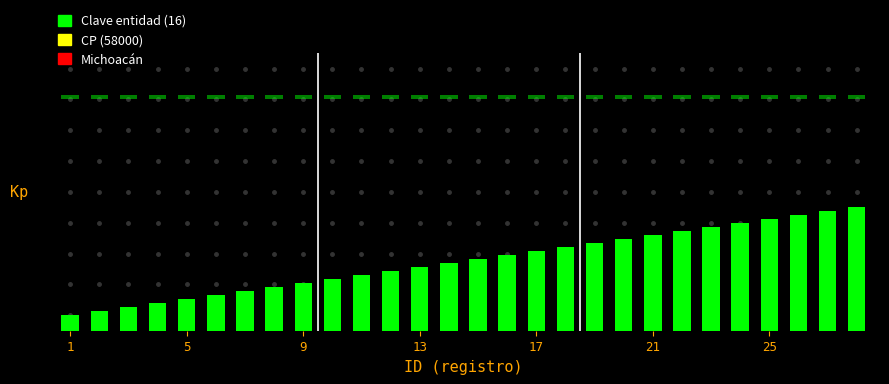

Which series has the largest total across all categories?

Clave entidad